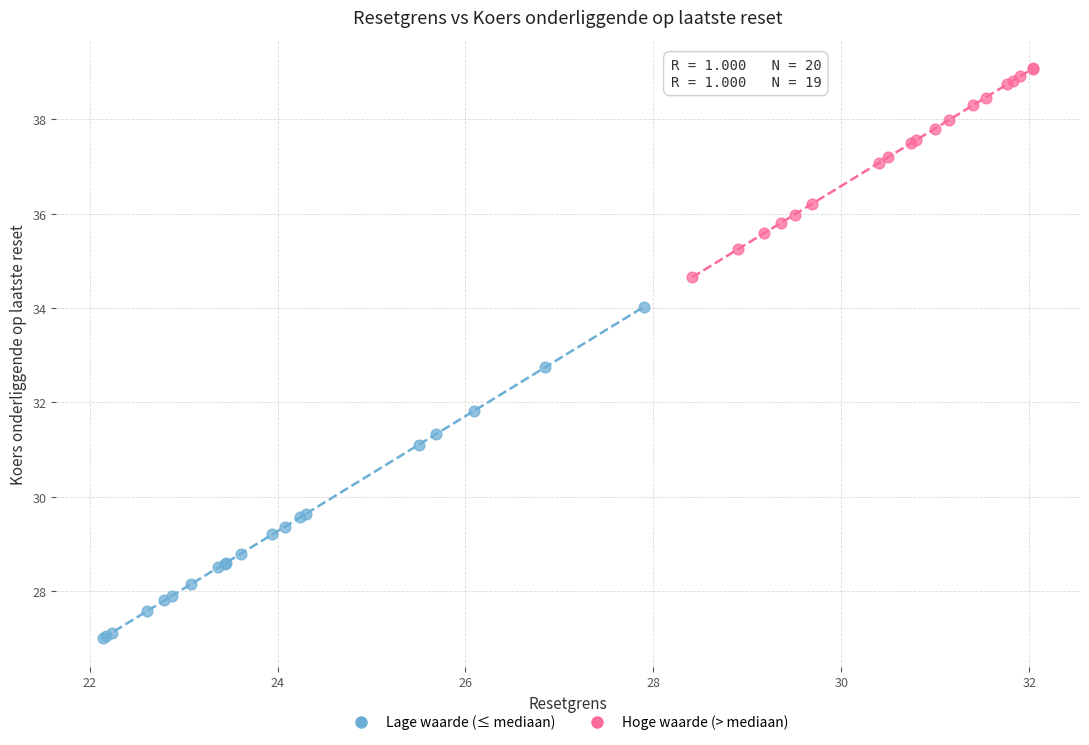

Which series contains the lowest Y value?

Lage waarde (≤ mediaan)